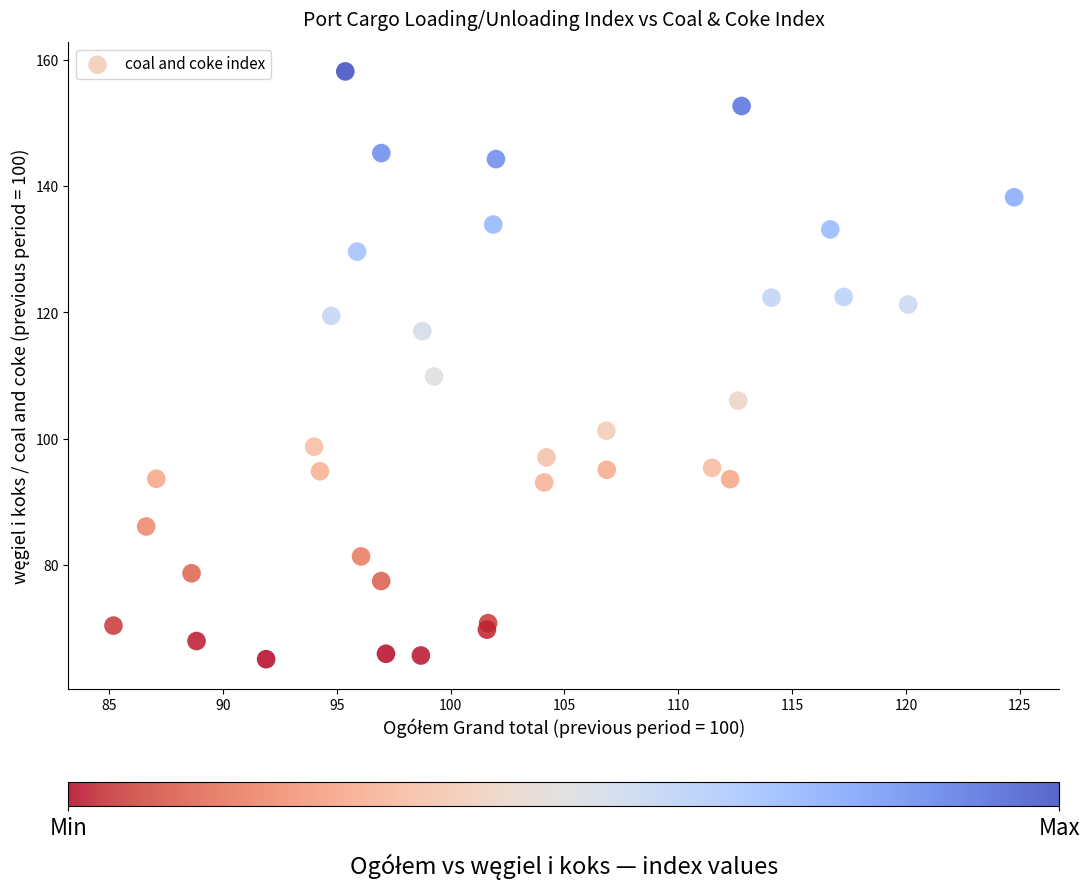

What is the range of X values (max minus min)?

39.5